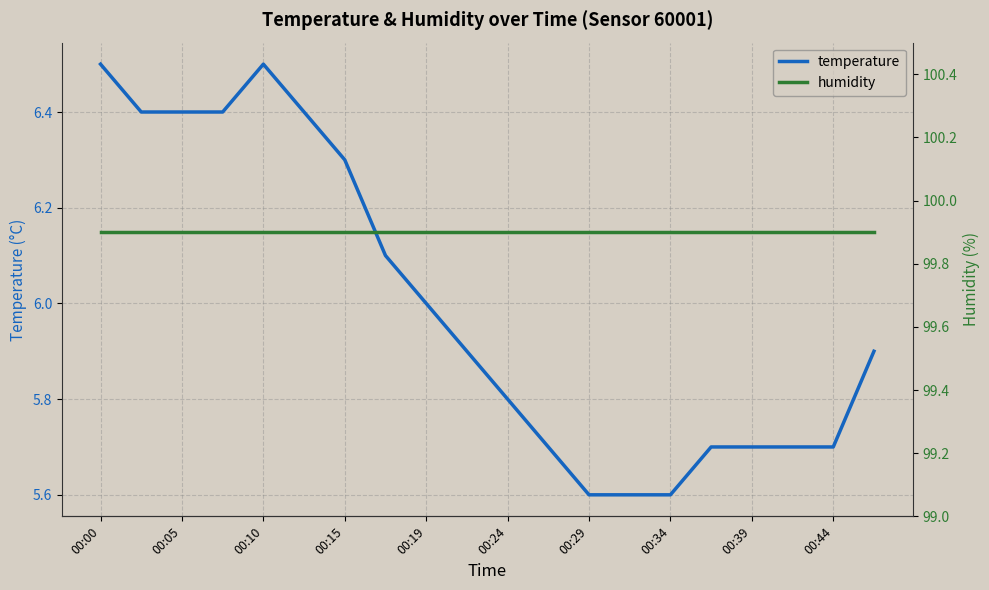

Which series has the largest total across all categories?

humidity